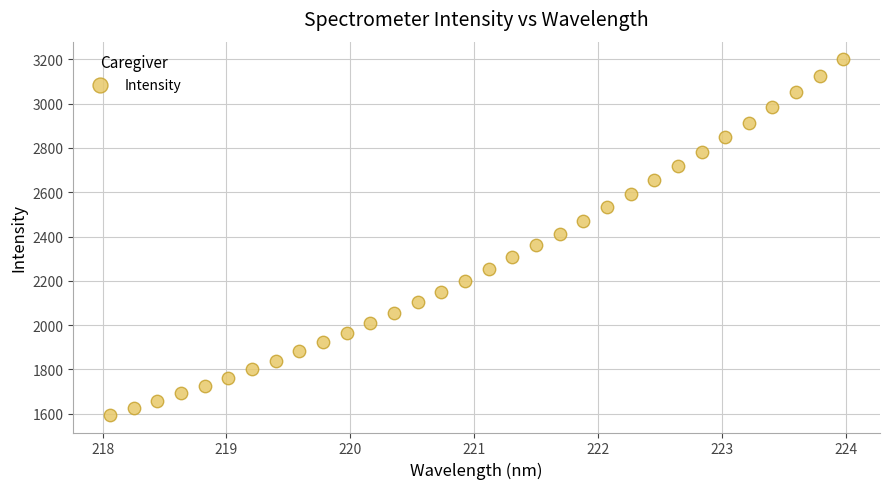

What is the range of X values (max minus min)?

5.9